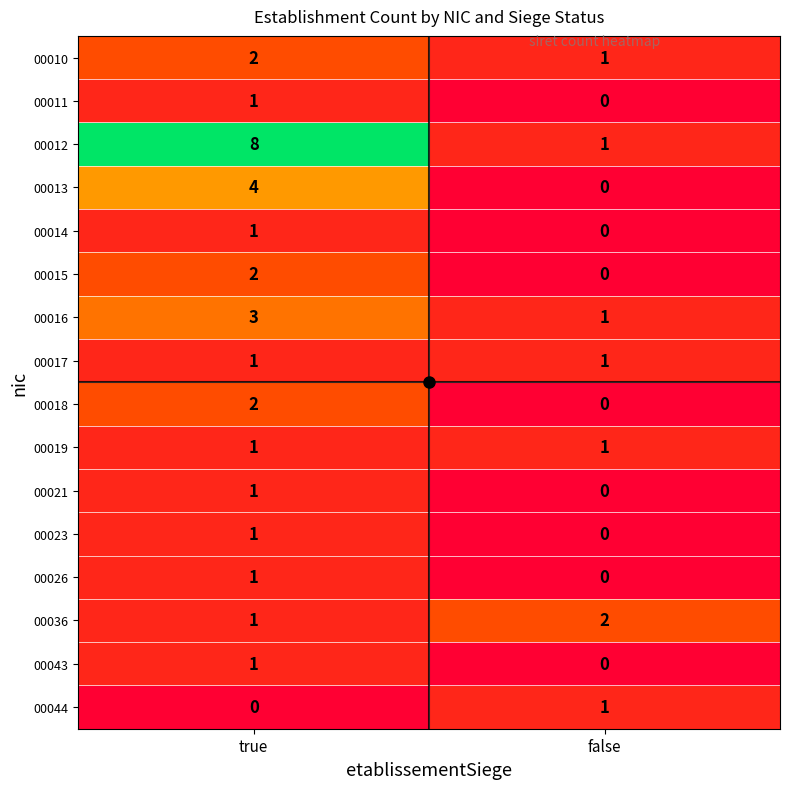

List the labels in order of 00018 value, smallest first.

false, true